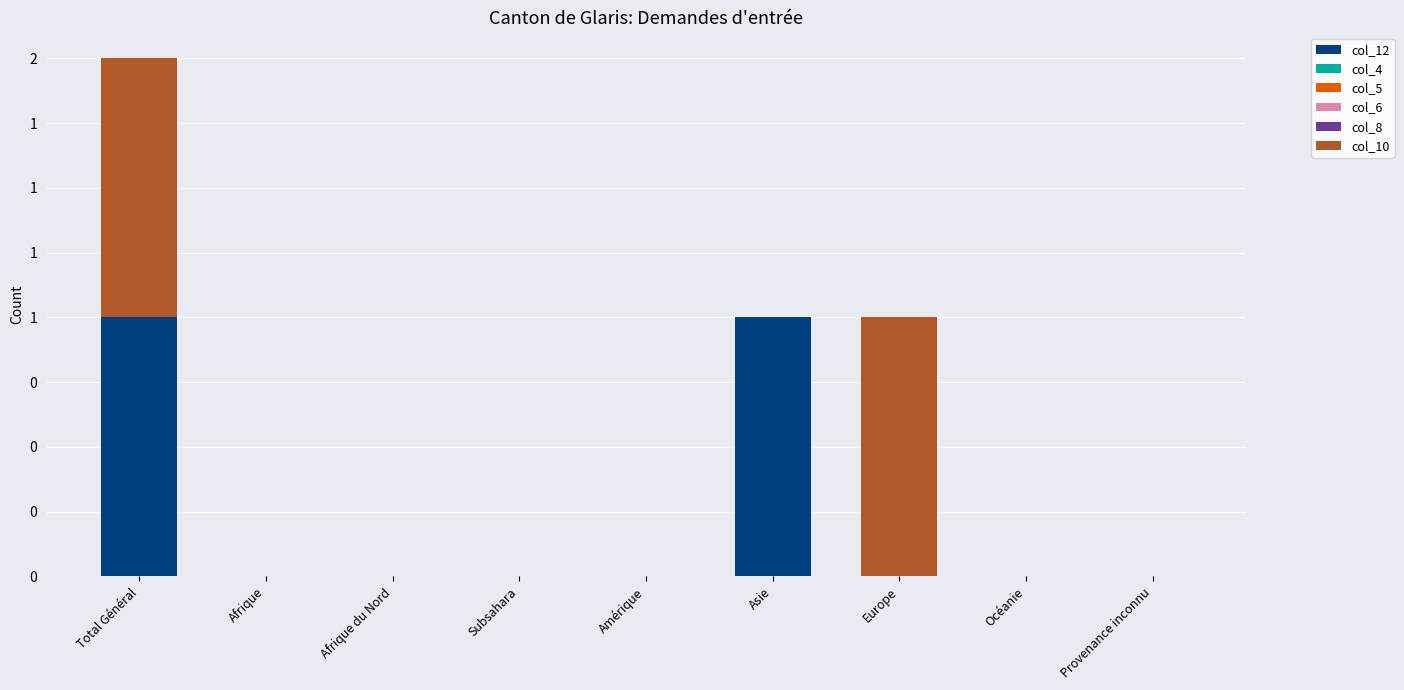

Does the chart contain stacked bars?

Yes